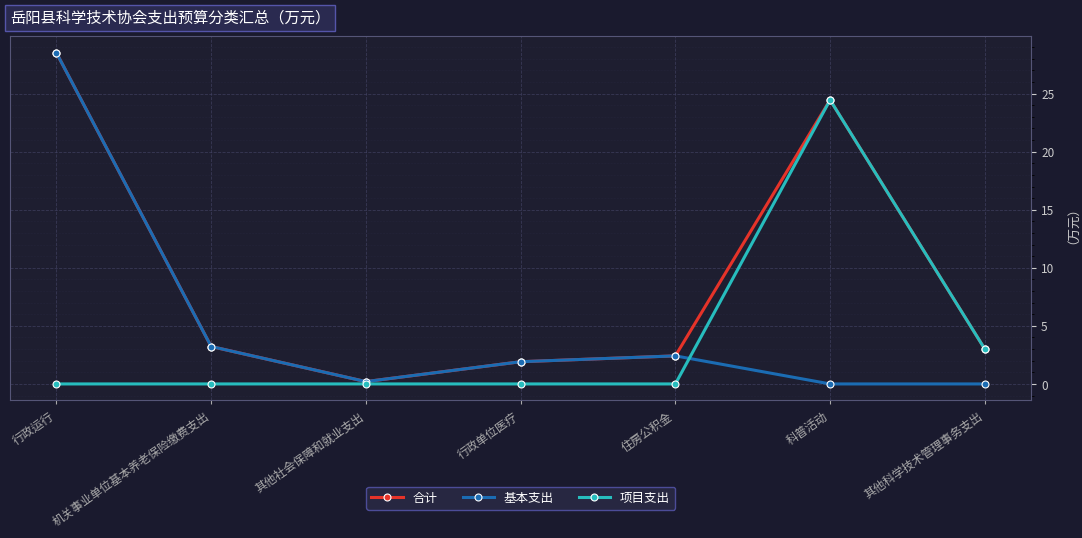

What is the highest value of the 合计 series?

28.5